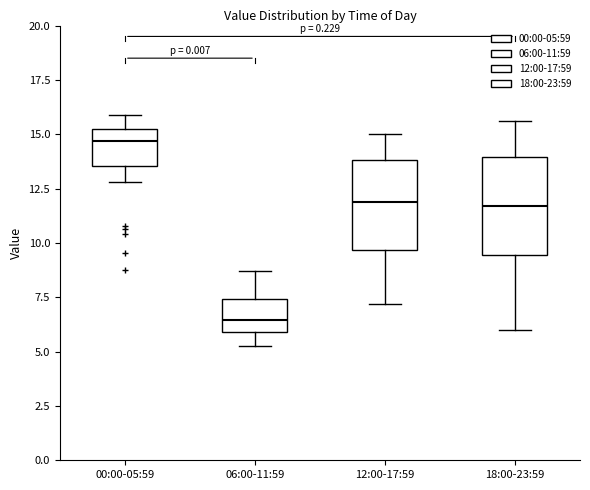

Where does the lower whisker of the box for 18:00-23:59 end on the y-axis? The values are not printed on the chart, so give them approximately, as read against the axis.

6.0